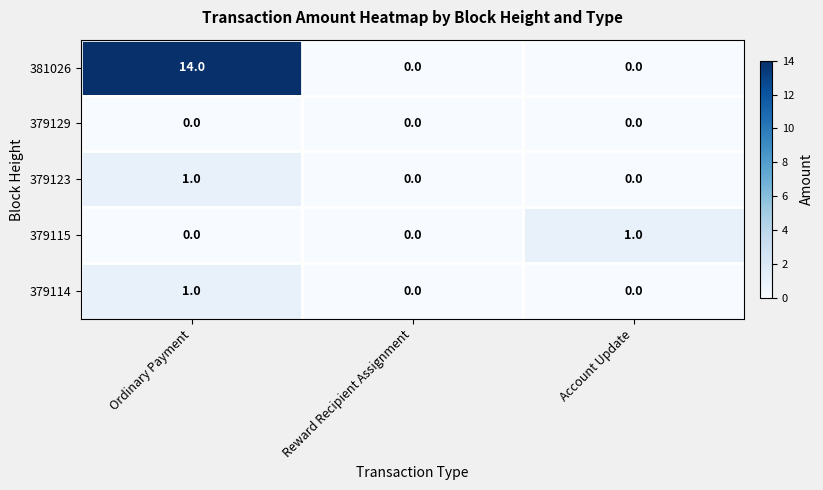

Reading left to right, extract all data points from this chart.

381026: Ordinary Payment=14	Reward Recipient Assignment=0	Account Update=0
379129: Ordinary Payment=0	Reward Recipient Assignment=0	Account Update=0
379123: Ordinary Payment=1	Reward Recipient Assignment=0	Account Update=0
379115: Ordinary Payment=0	Reward Recipient Assignment=0	Account Update=1
379114: Ordinary Payment=1	Reward Recipient Assignment=0	Account Update=0